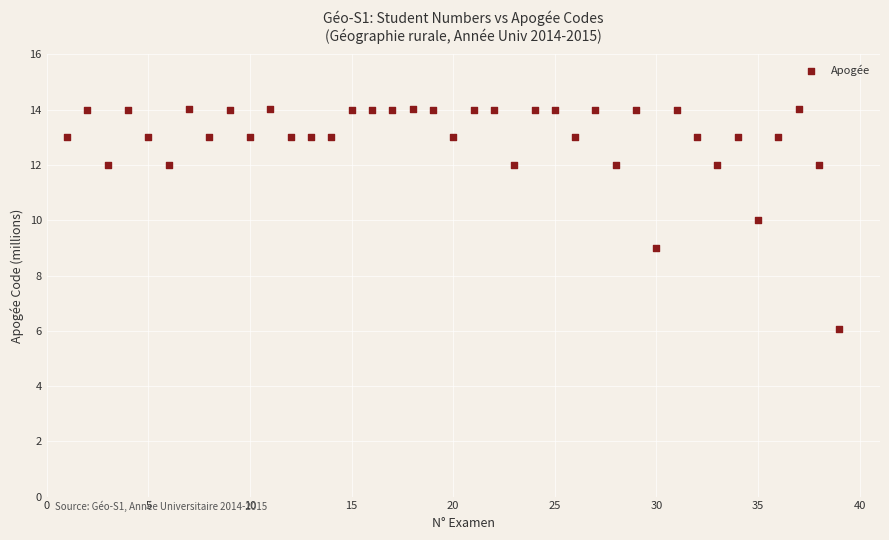

What is the range of Y values (max minus min)?

7.9